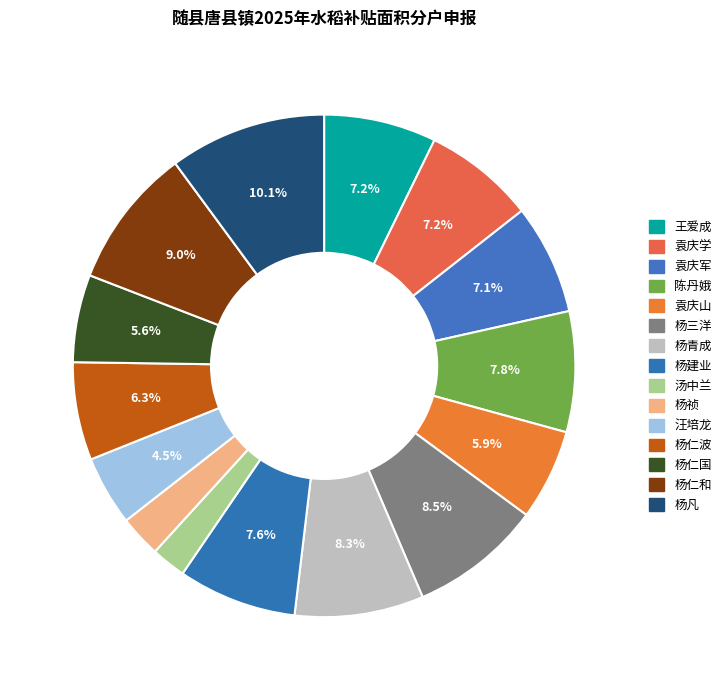

What percentage is NOT represented by 杨建业?

92.4%